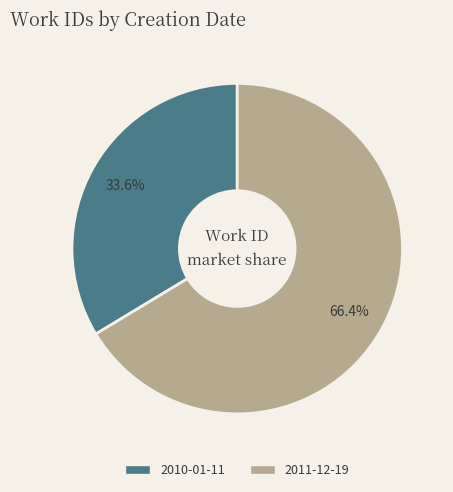

What is the majority slice?

2011-12-19